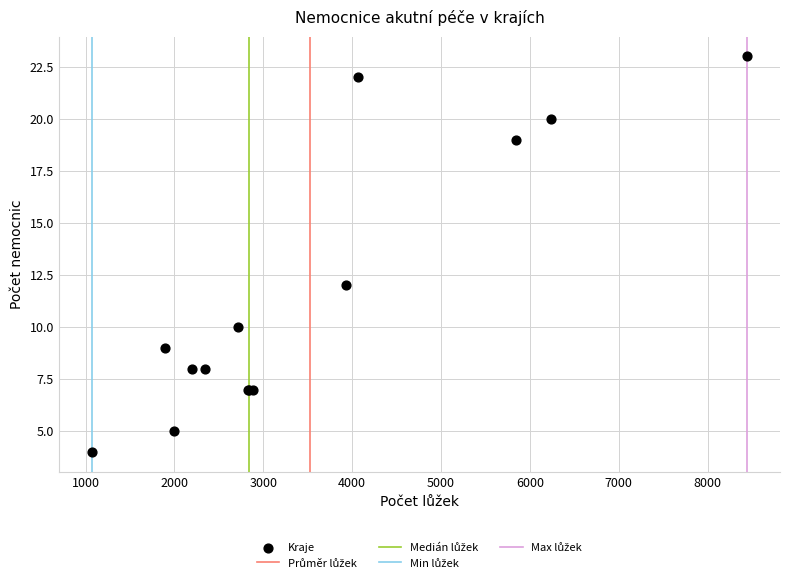

What Y value in the scatter plot is closest to 13?

12